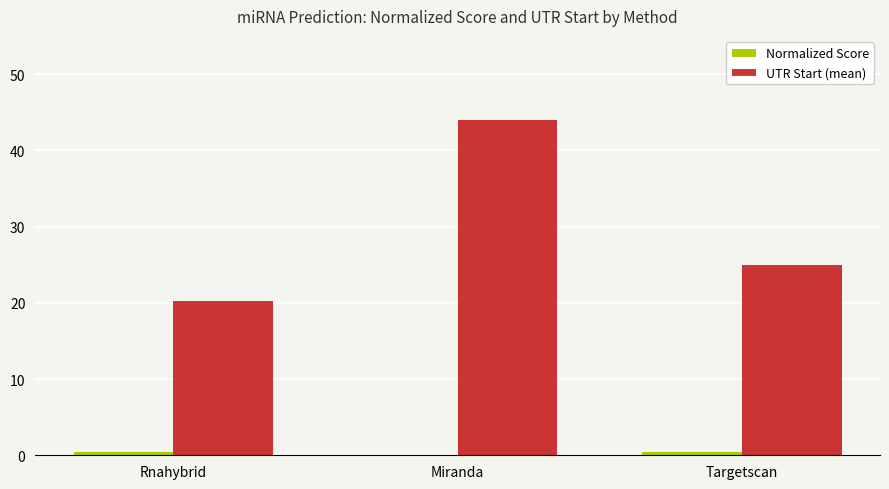

What is the approximate value of UTR Start (mean) at Rnahybrid?

20.3